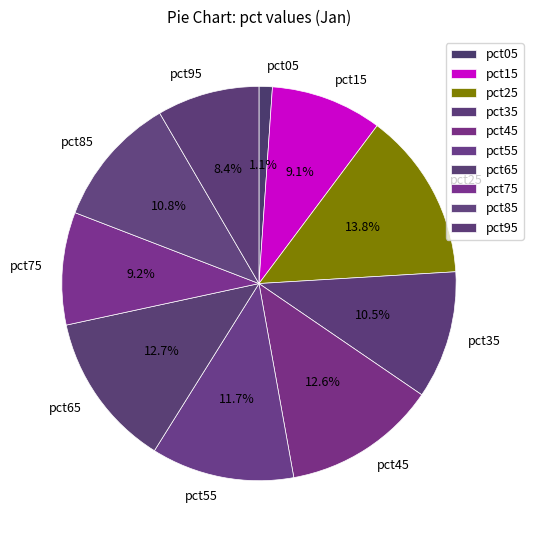

To the nearest percent, what is the difference between the pct85 and pct45 slice percentages?

2%